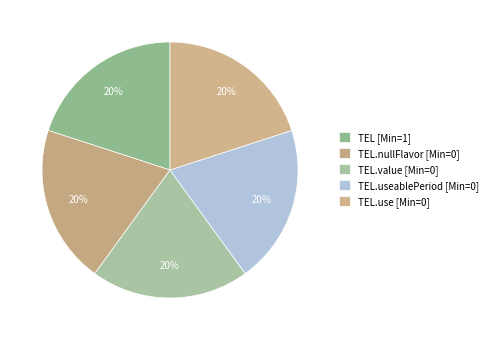

How many slices are in this pie chart?

5